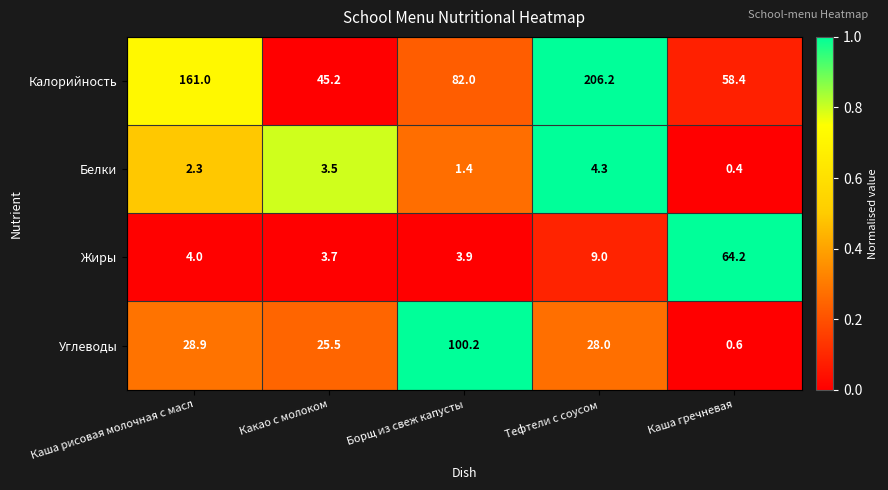

Between Какао с молоком and Тефтели с соусом, which series saw the biggest shift?

Калорийность